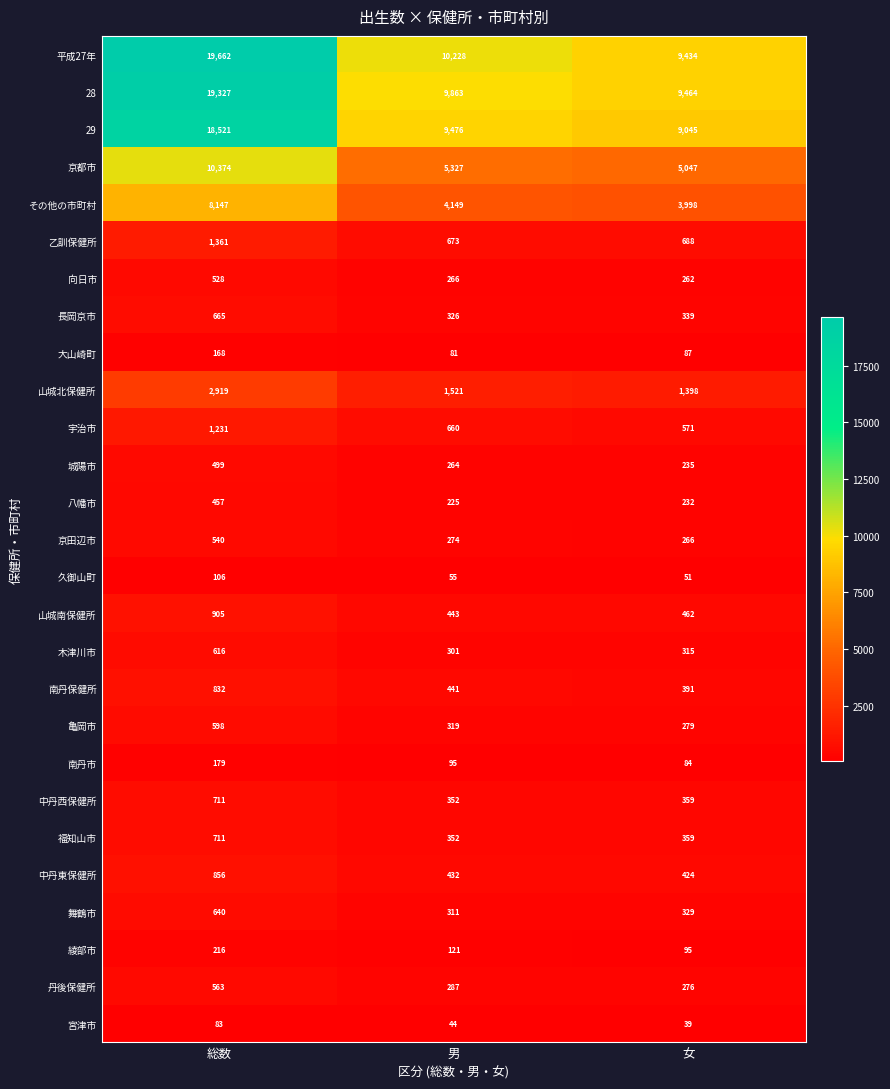

At how many categories does at least one series exceed 6529?

3